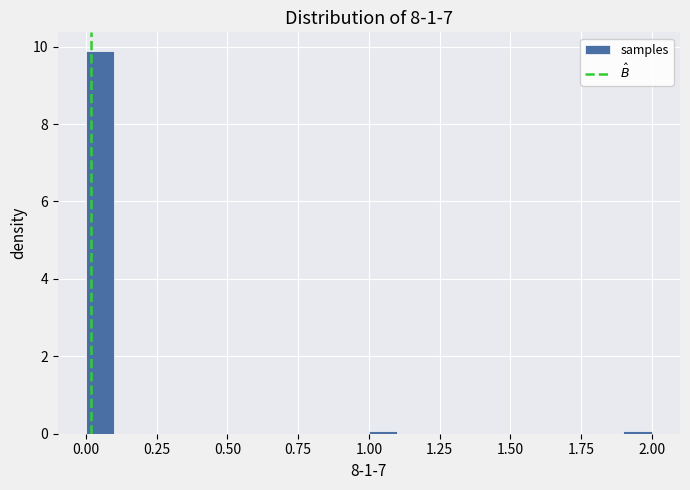

Around what value on the x-axis is the tallest bar? Give the approximate position of its centre, as read against the axis.

0.05